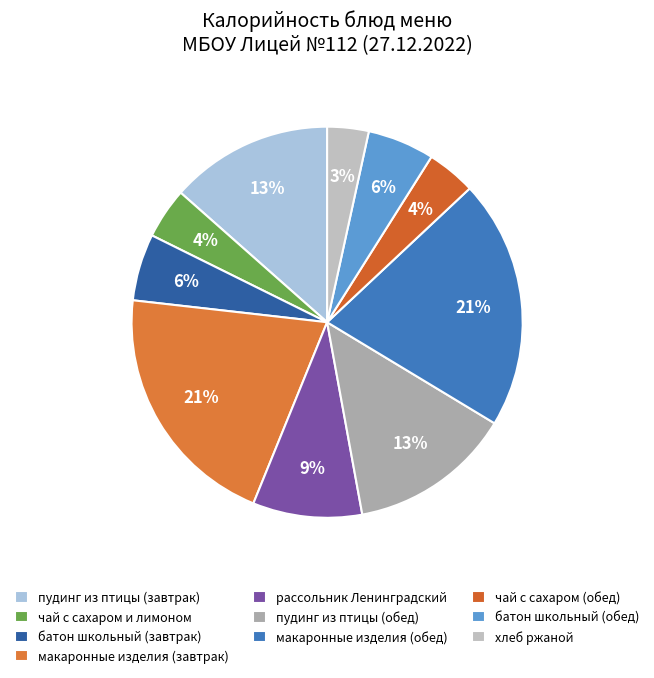

Rank the categories by value from lowest to highest.

хлеб ржаной, чай с сахаром (обед), чай с сахаром и лимоном, батон школьный (завтрак), батон школьный (обед), рассольник Ленинградский, пудинг из птицы (завтрак), пудинг из птицы (обед), макаронные изделия (завтрак), макаронные изделия (обед)